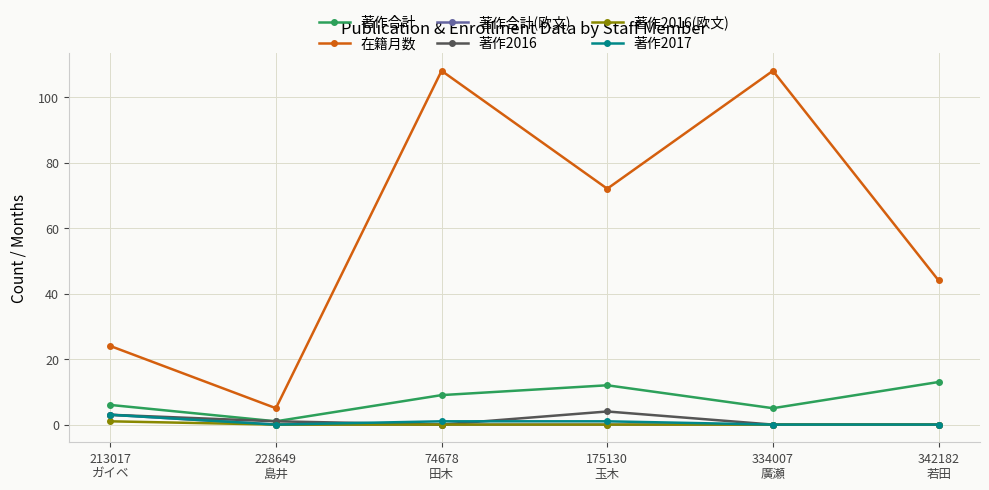

Count the number of data series in this chart.

6